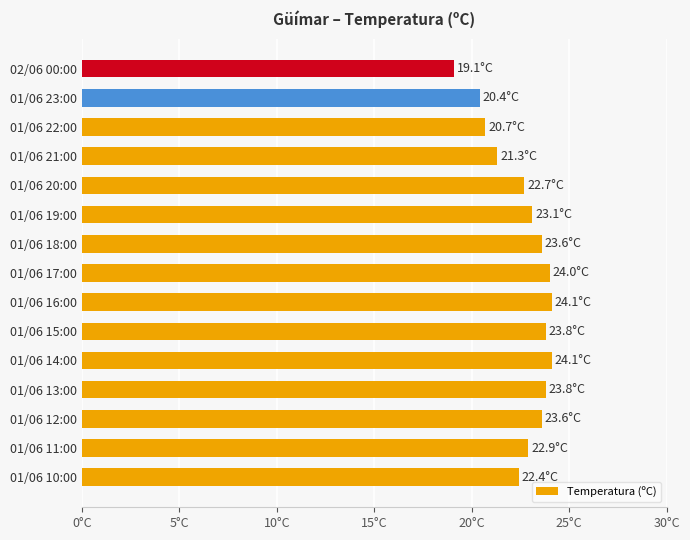

Which category has the lowest value across all series?

02/06 00:00